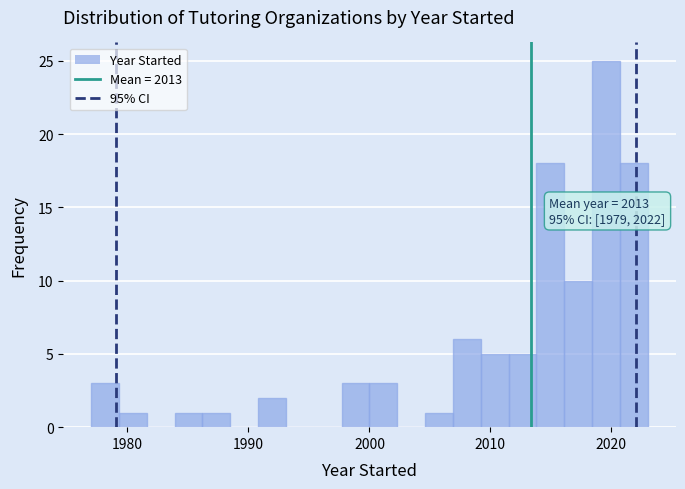

Read against the x-axis, roughly where is the centre of the tallest bar?

2020